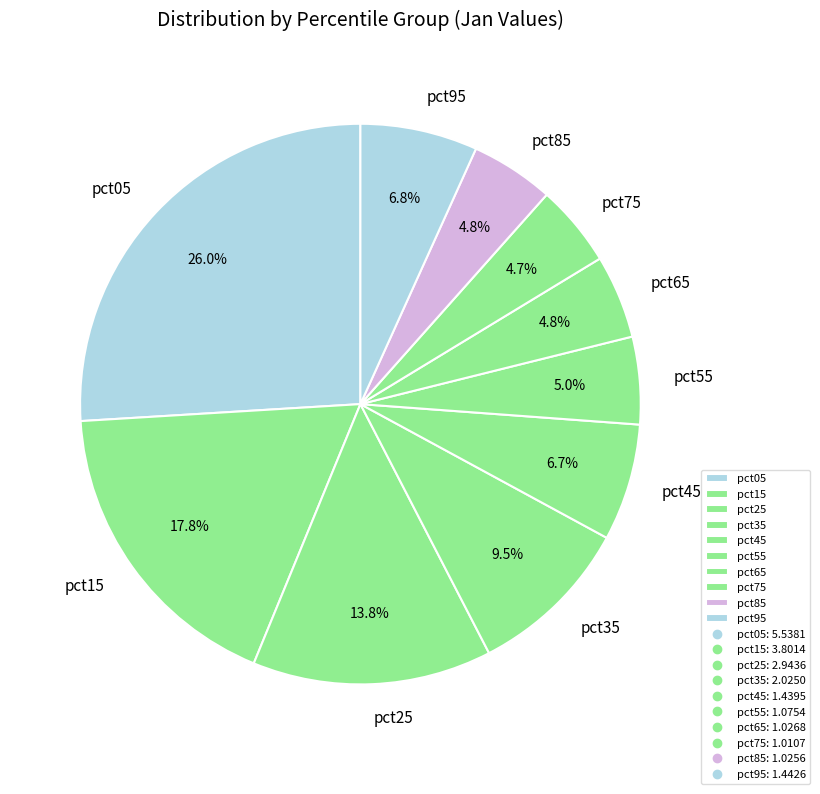

True or false: pct55 accounts for 5% of the total.

True